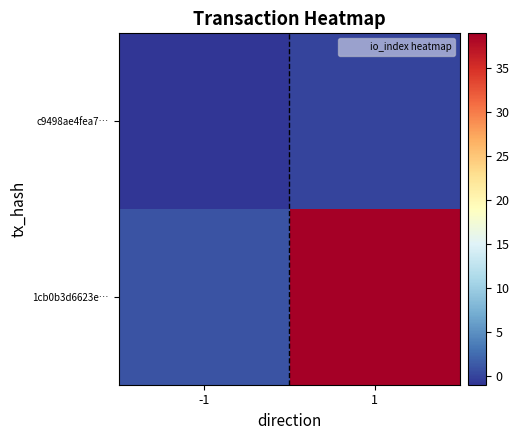

At which category is the sum across all series the highest?

1